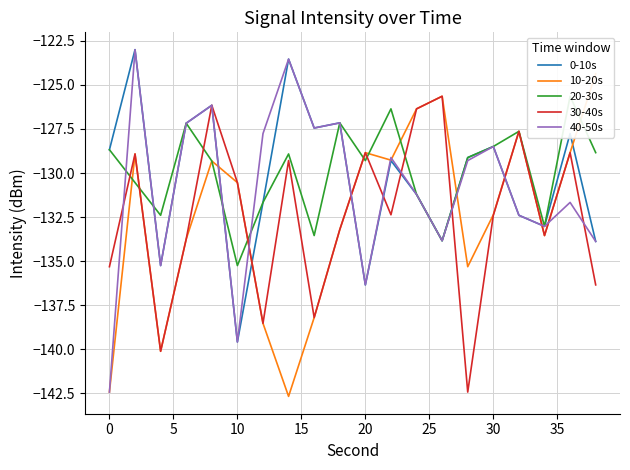

The 30-40s series shows -130.5 at 10. True or false?

True